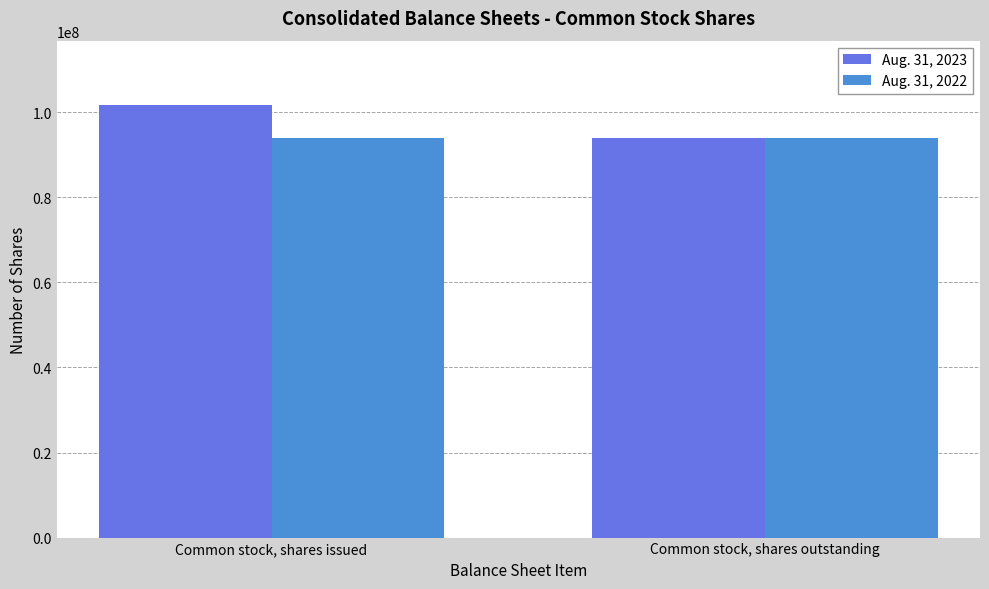

At how many categories does at least one series exceed 101300292?

1